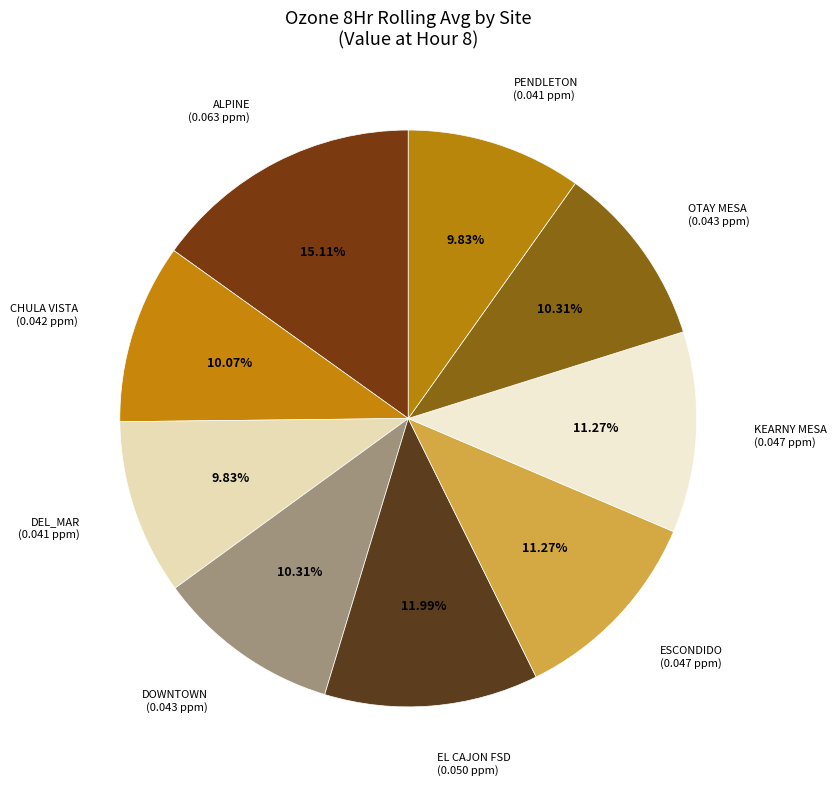

To the nearest percent, what portion does DEL_MAR represent?

10%